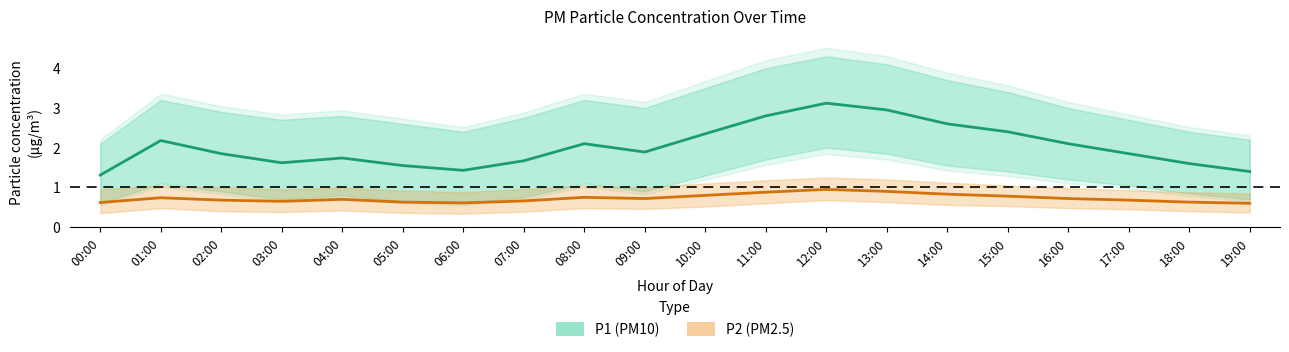

True or false: P2 (PM2.5) has a value of 0.5 at 16:00.

False